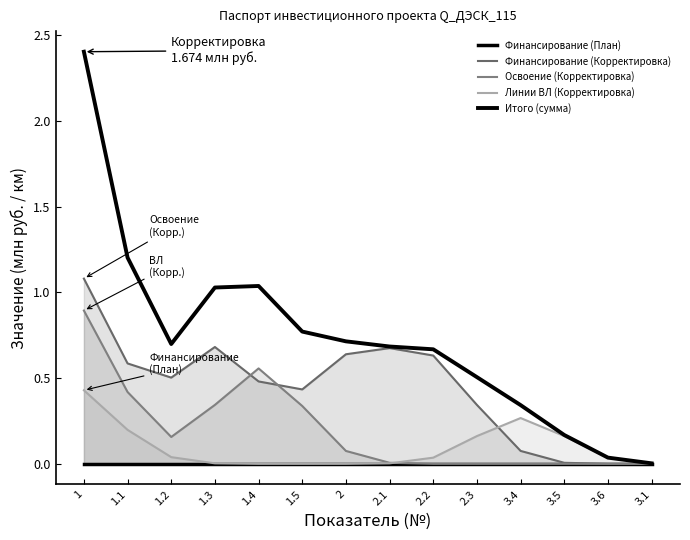

How many points are higher than both their immediate neighbors (excluding endpoints)?

1